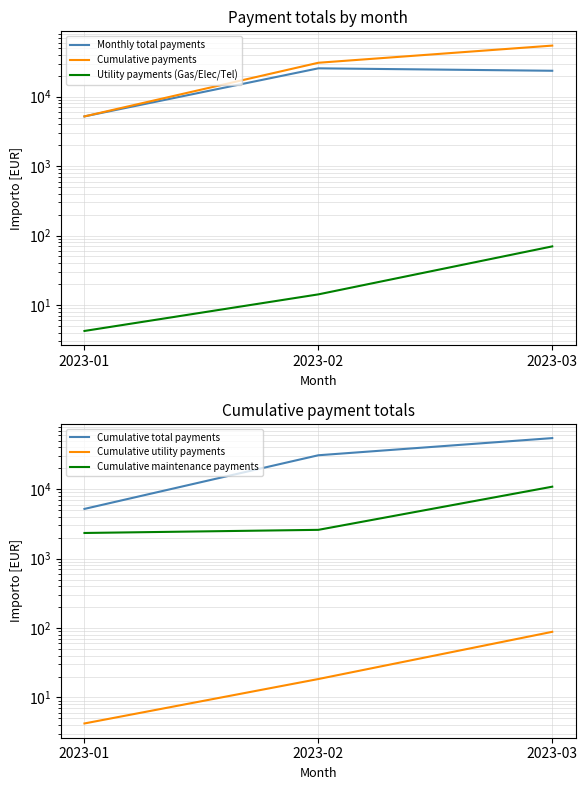

What is the highest value of the Cumulative utility payments series?

88.2